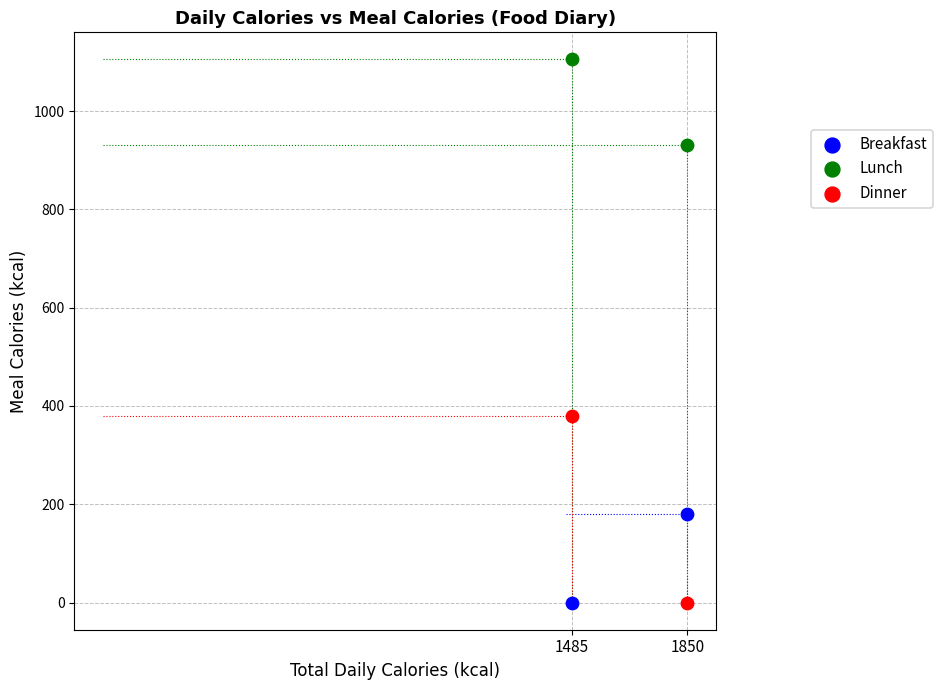

Across all data points, what is the range of X values (max minus min)?

365